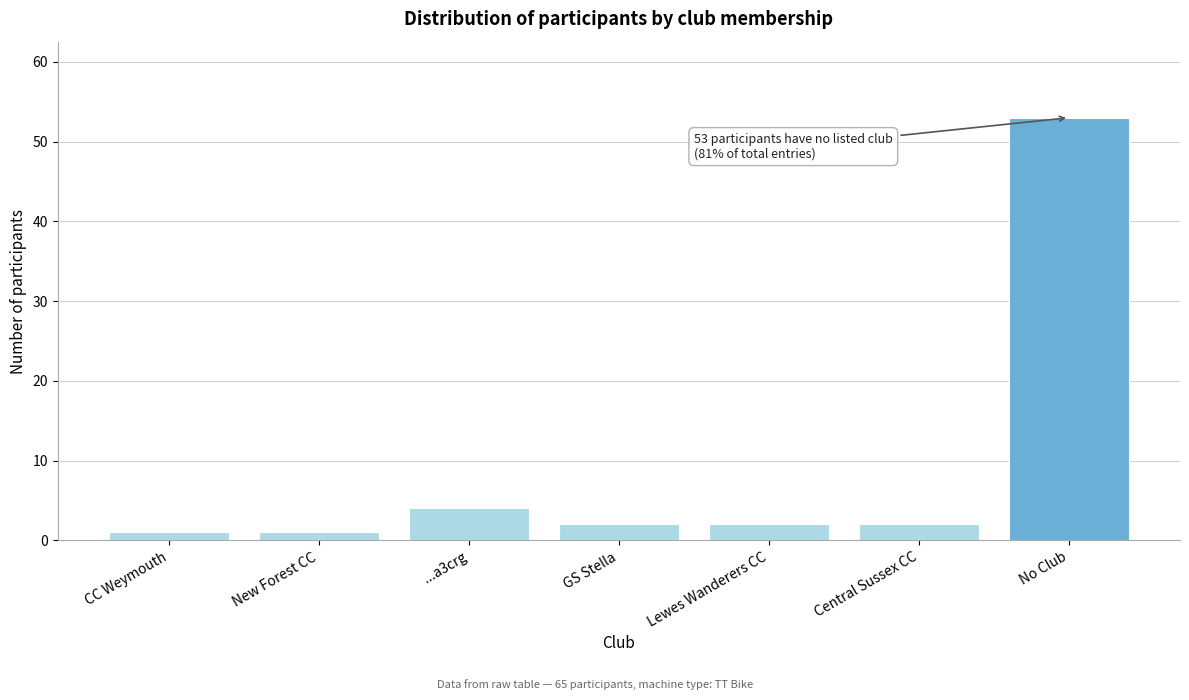

Reading left to right, transcribe all the data shown in this chart.

CC Weymouth=1	New Forest CC=1	...a3crg=4	GS Stella=2	Lewes Wanderers CC=2	Central Sussex CC=2	No Club=53